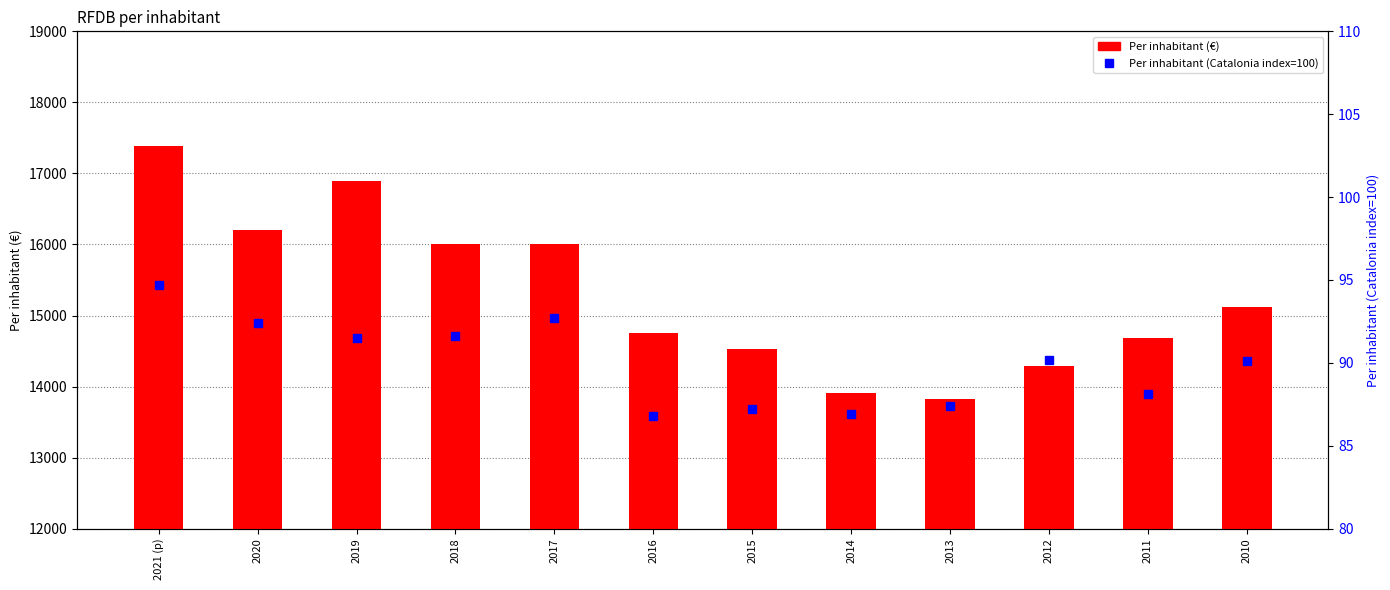

Reading left to right, extract all data points from this chart.

Per inhabitant (€): 17381.0	16207.0	16891.0	16008.0	16003.0	14747.0	14524.0	13910.0	13827.0	14285.0	14685.0	15118.0
Per inhabitant (Catalonia index=100): 94.7	92.4	91.5	91.6	92.7	86.8	87.2	86.9	87.4	90.2	88.1	90.1